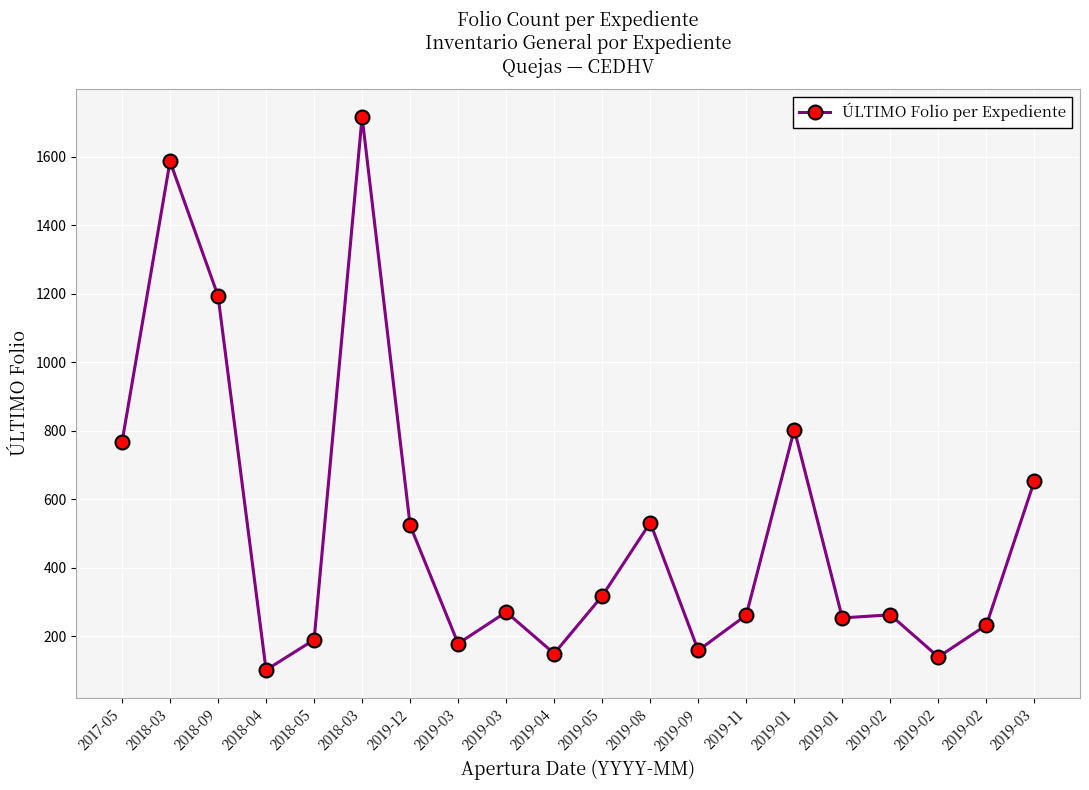

What is the greatest value displayed?

1717